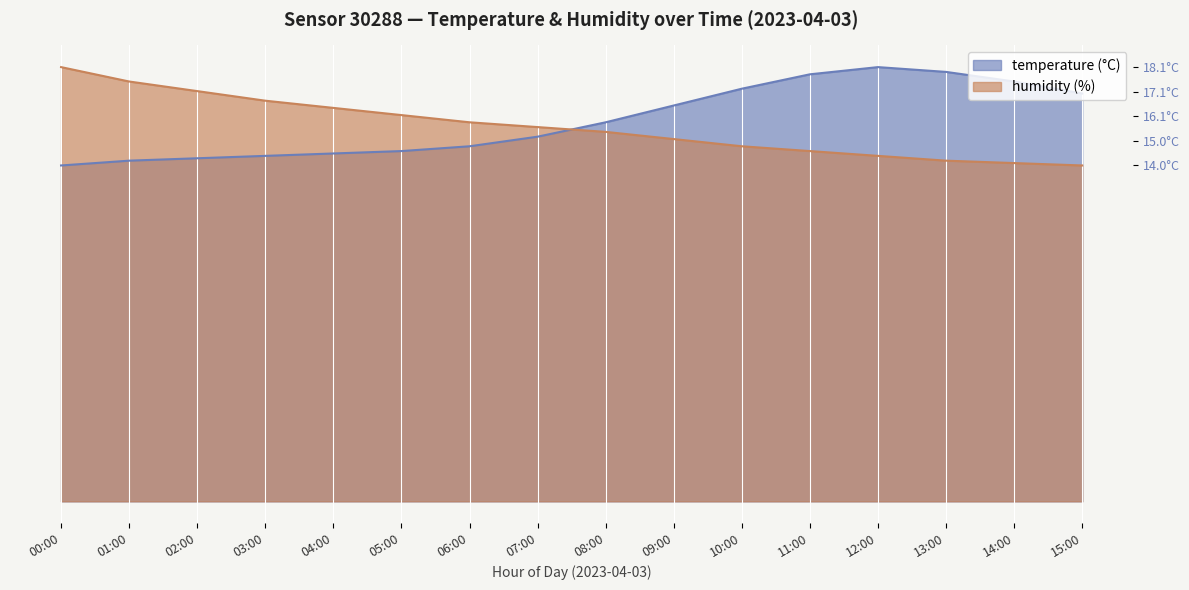

After their last crossing, which series has the higher values: temperature or humidity?

temperature